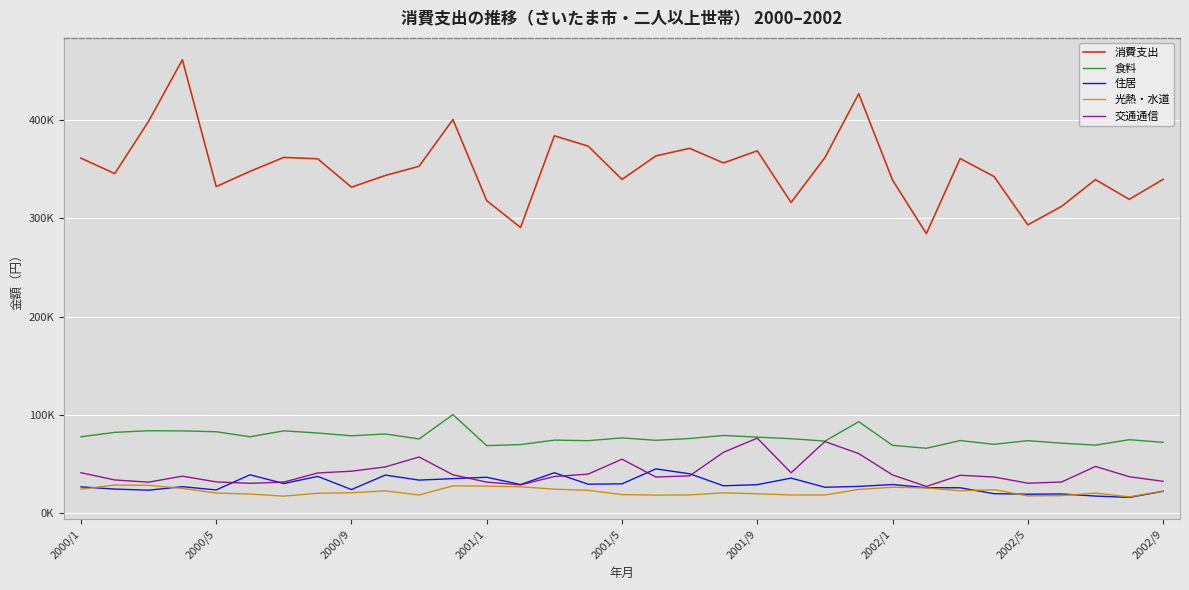

Is this an area chart (filled region under the line)?

No